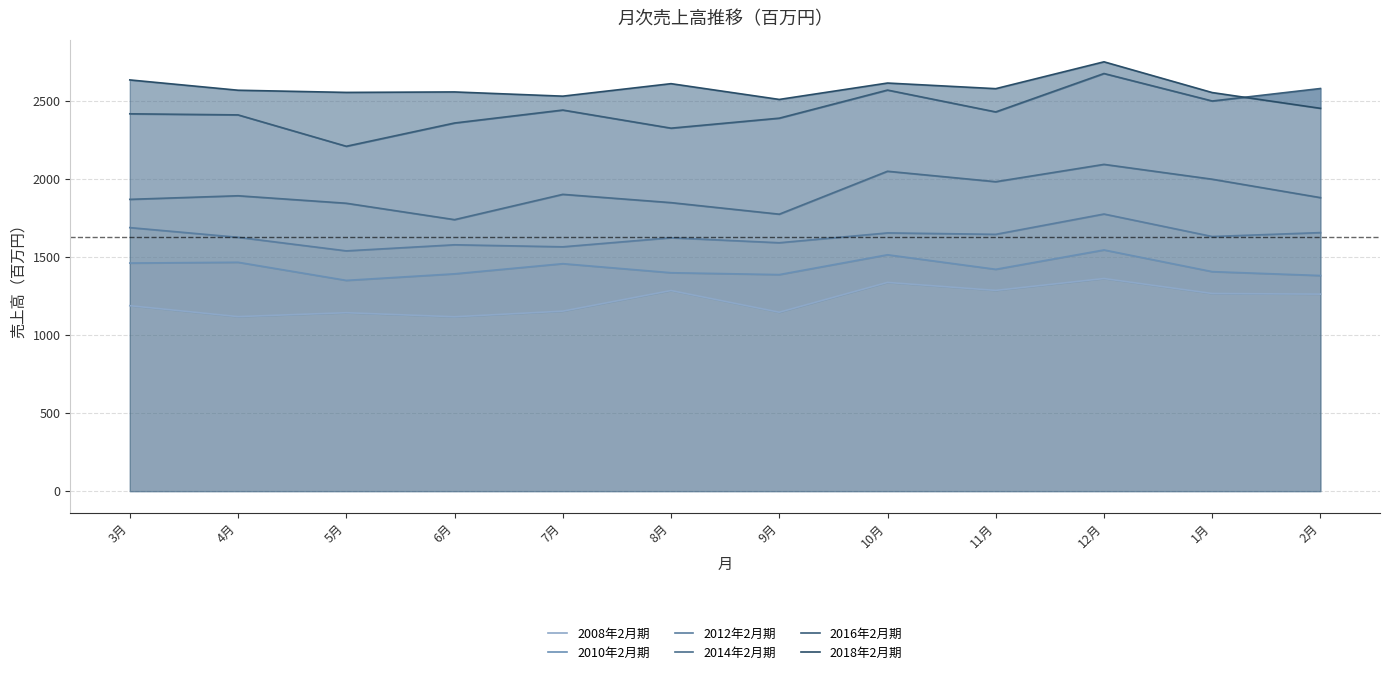

At which category is the sum across all series the highest?

12月